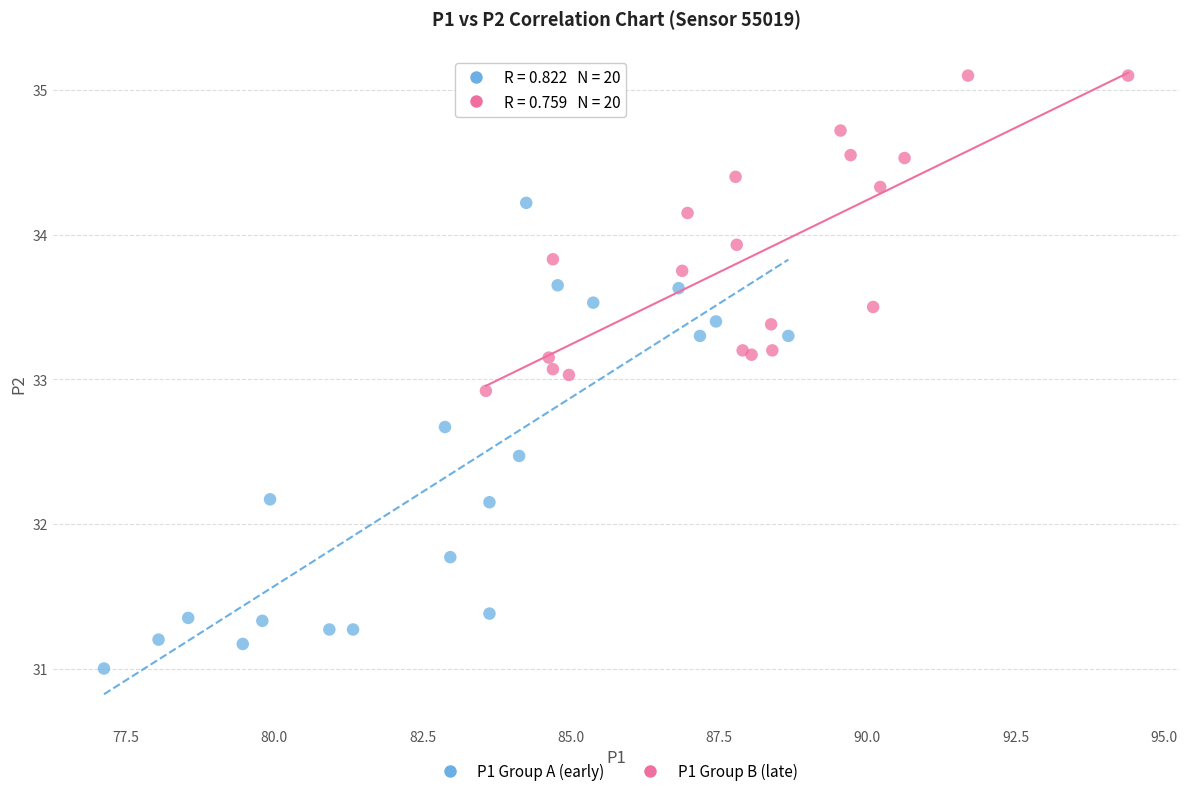

Which series contains the highest Y value?

P1 Group B (late)